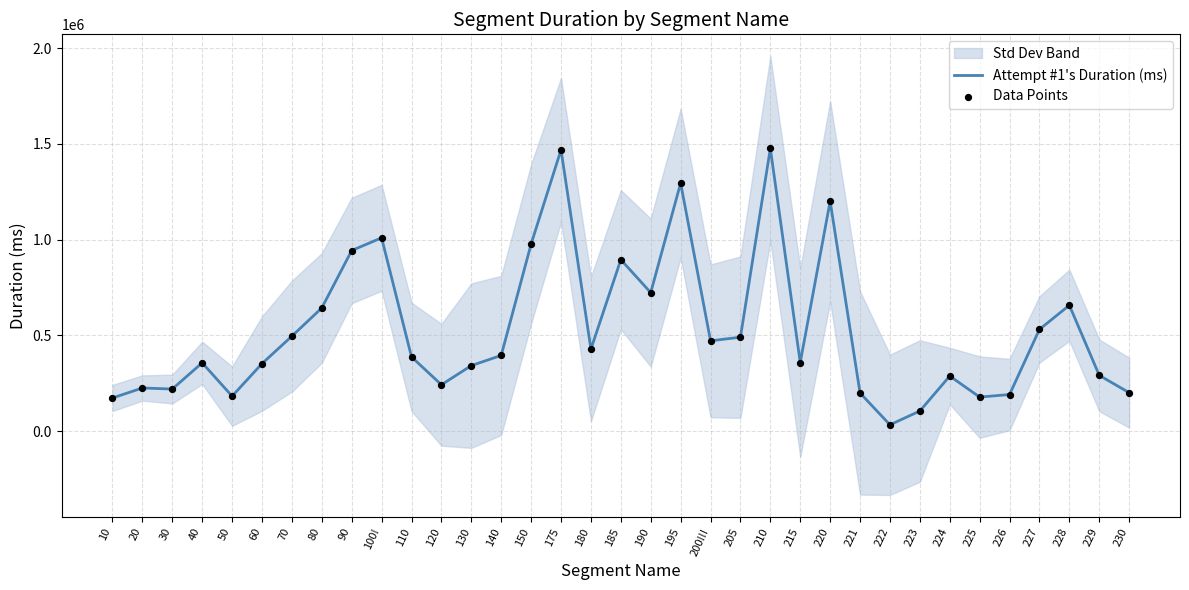

Which series contains the highest Y value?

Attempt #1's Duration (ms)